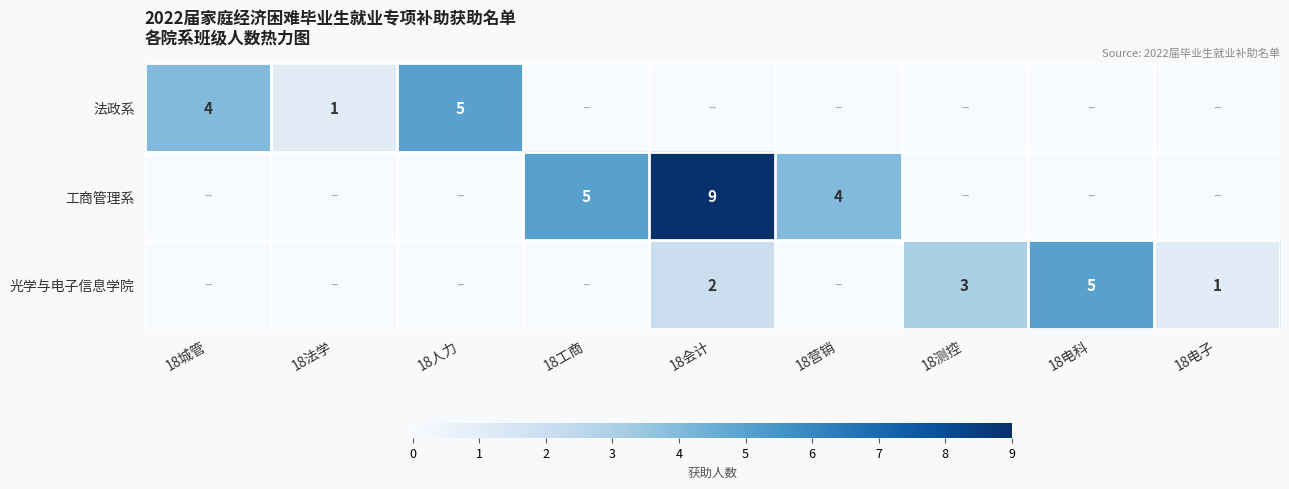

Is the value of 工商管理系 at 18会计 greater than the value of 法政系 at 18城管?

Yes